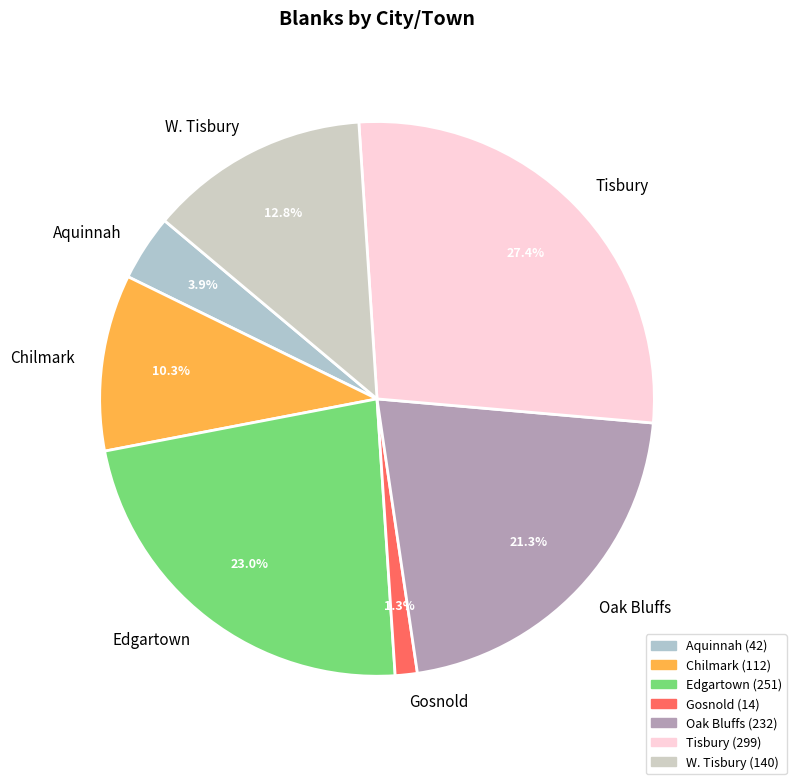

Approximately how many times larger is the value at Tisbury compared to Edgartown?

1.2